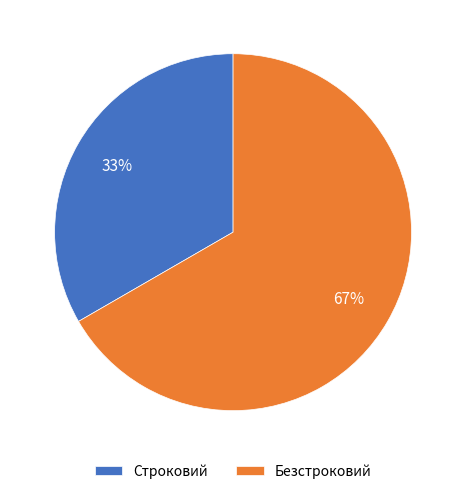

To the nearest percent, what percentage of the pie is Строковий?

33%